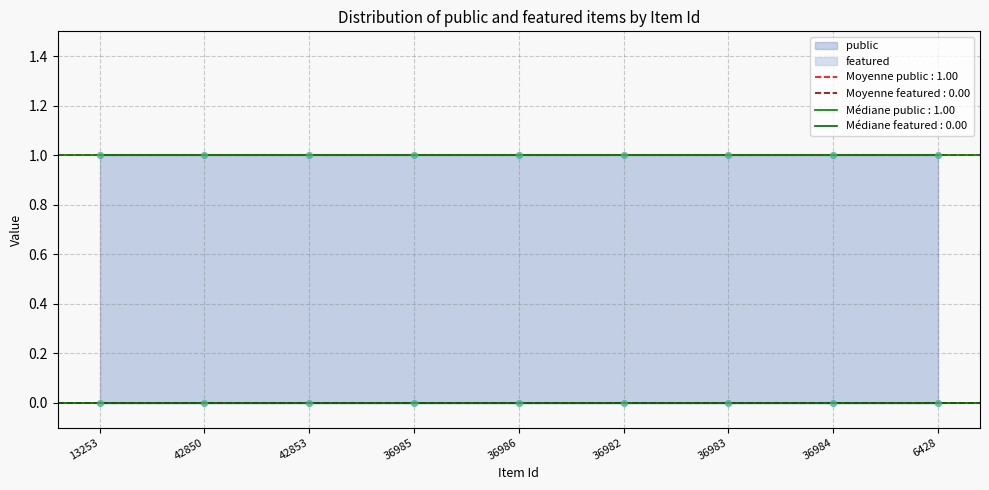

What is the total value across all series at 36984?

1